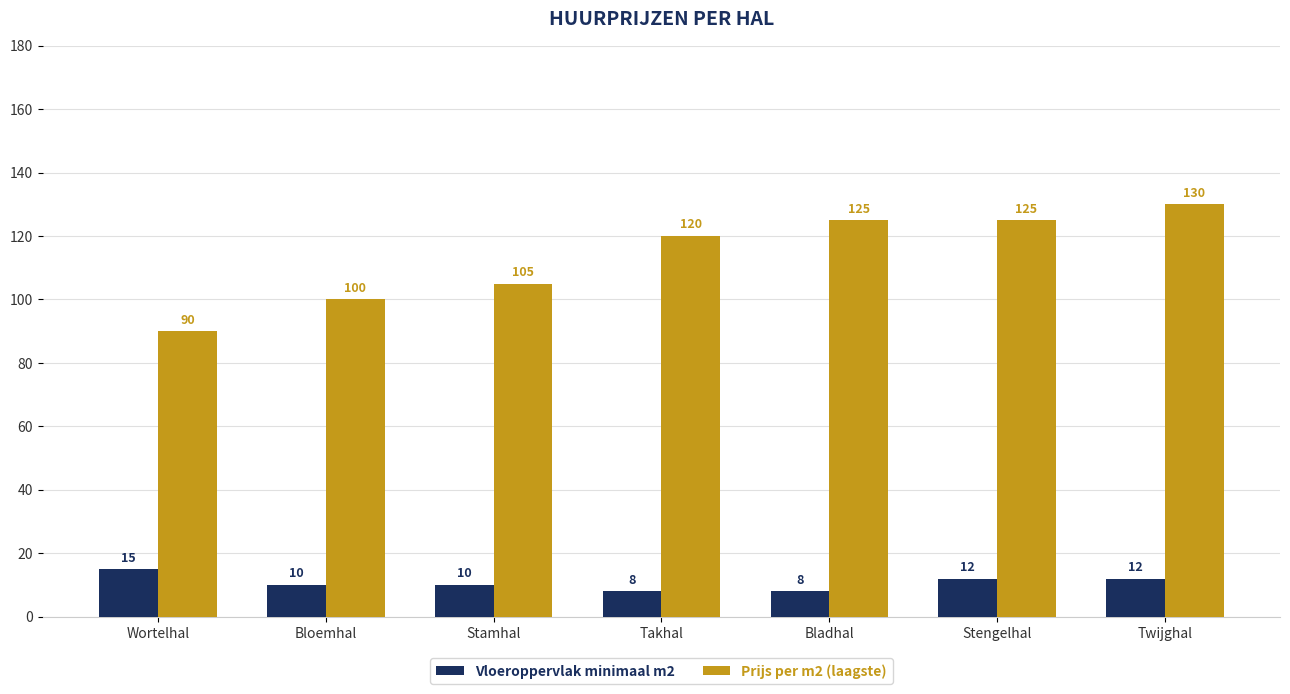

What is the difference between the Vloeroppervlak minimaal m2 values at Stamhal and Stengelhal?

2